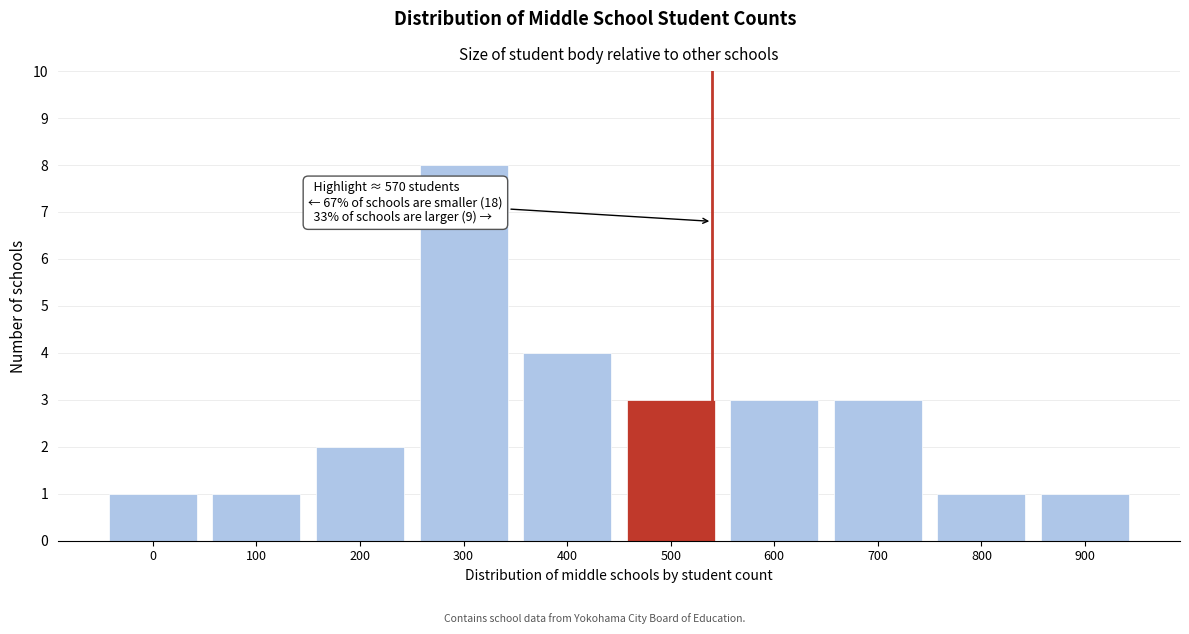

Reading right to left, what are all the values shown in this chart?

900=1	800=1	700=3	600=3	500=3	400=4	300=8	200=2	100=1	0=1